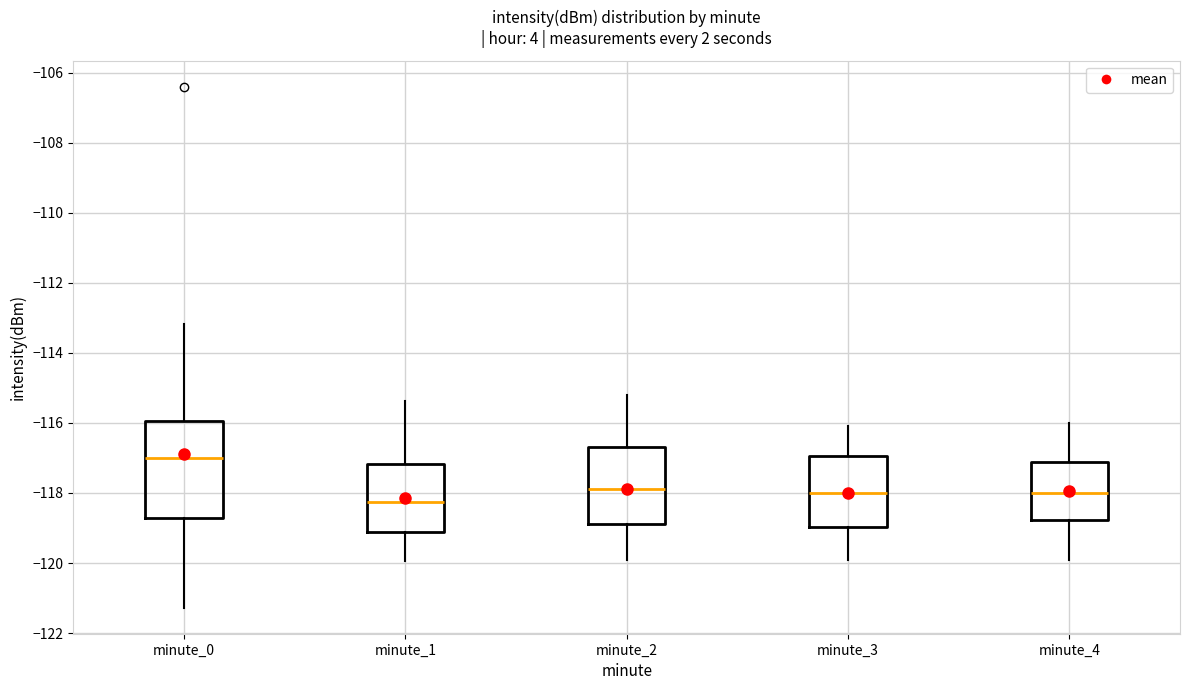

Which box has the lowest median line?

minute_1